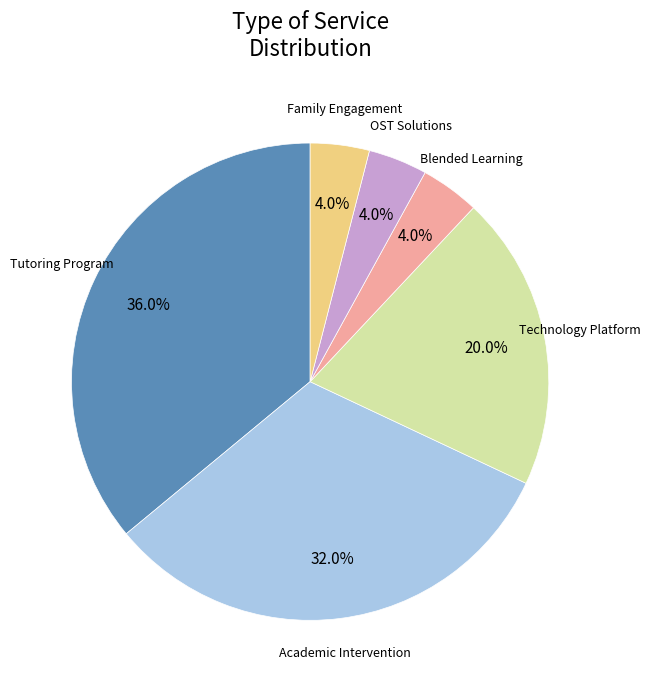

Does any single category account for the majority?

No